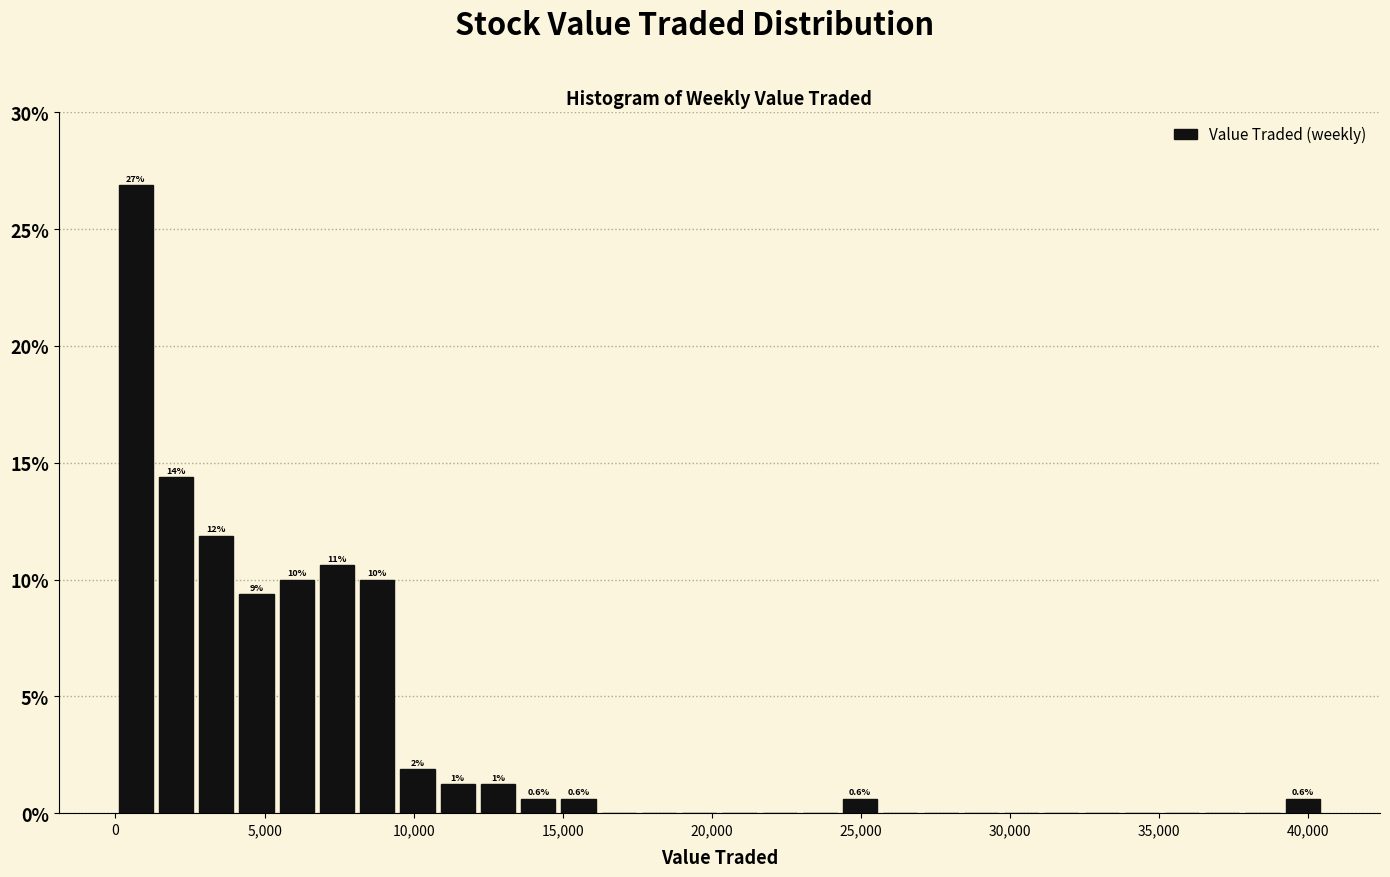

Read against the x-axis, roughly where is the centre of the tallest bar?

500